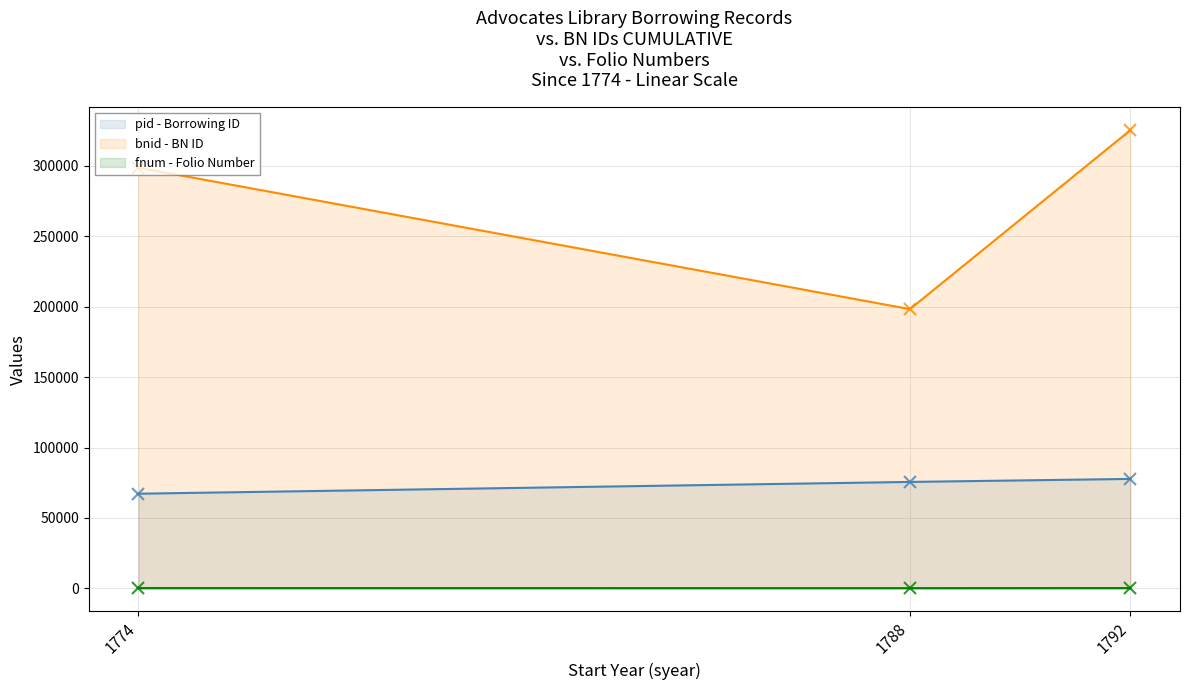

How many categories are shown in the chart?

3